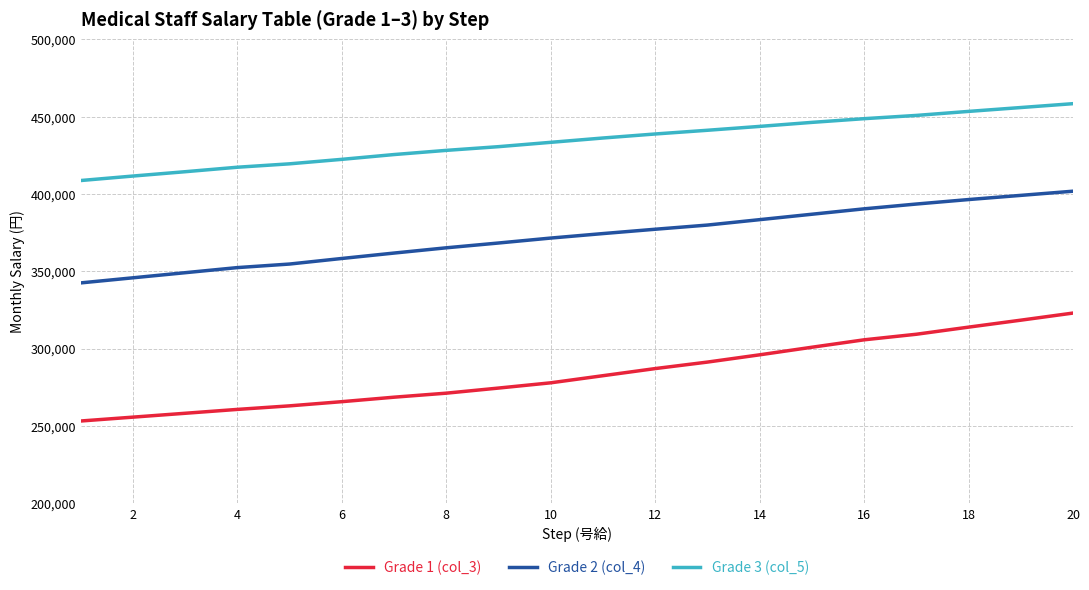

How many distinct data groups are displayed?

3